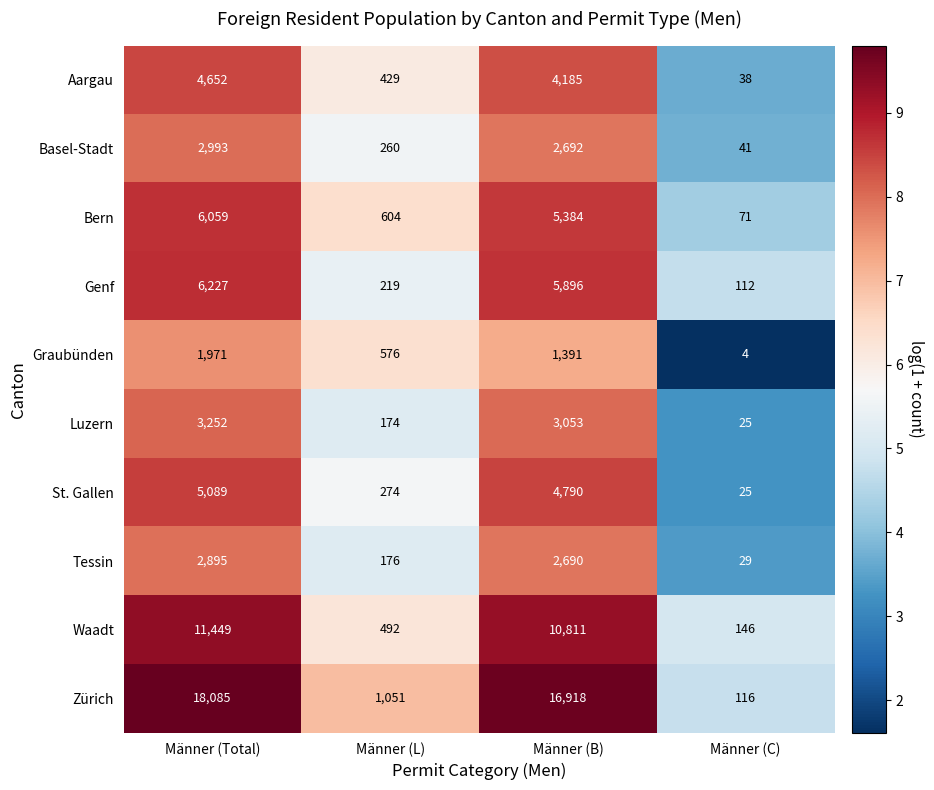

Rank the categories by Bern value from lowest to highest.

Männer (C), Männer (L), Männer (B), Männer (Total)